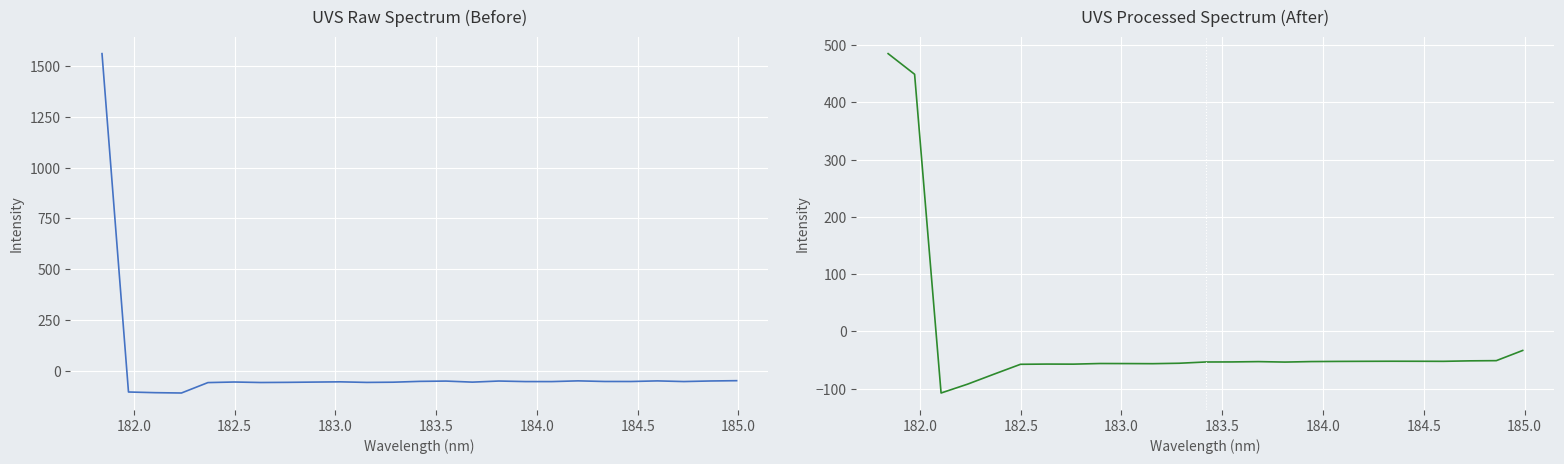

What is the sum of all Spectral Signal values?

104.9